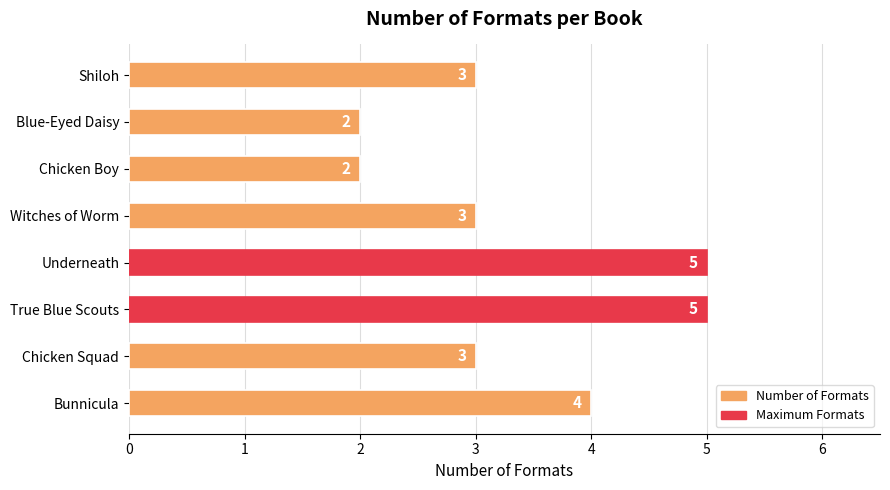

How many data points are less than 3?

2